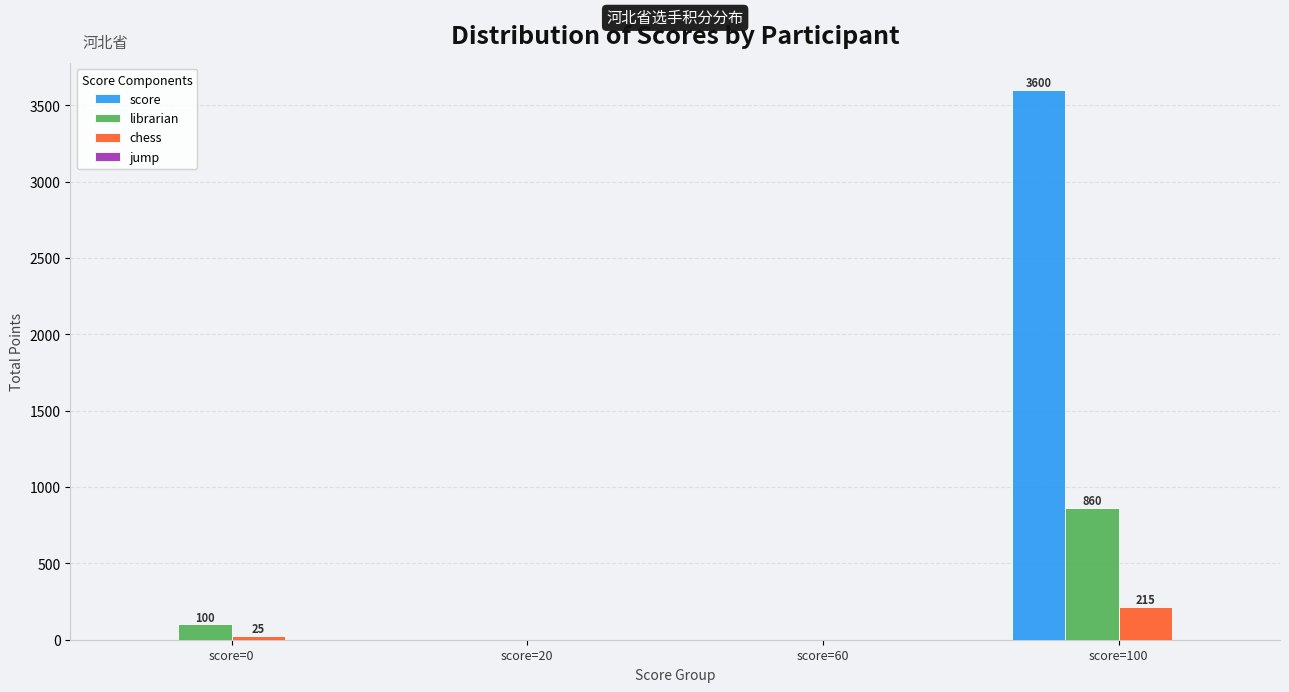

What is the sum of all chess values?

240